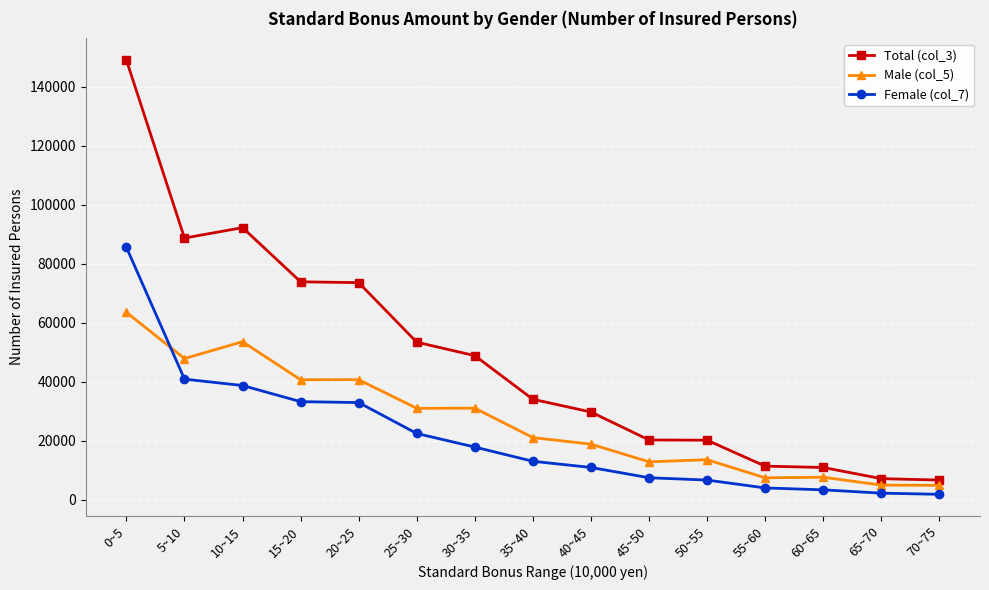

True or false: Male (col_5) has more than 0 interior local peaks.

True